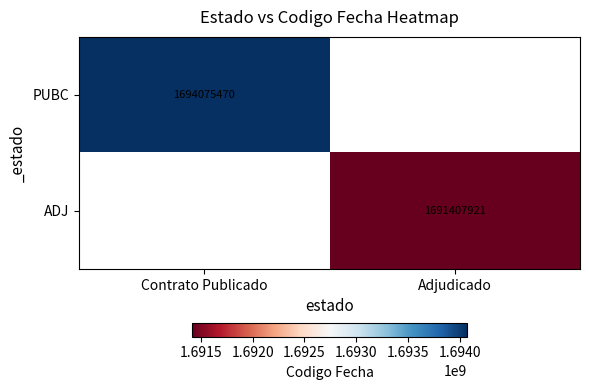

The value of PUBC at Contrato Publicado is 690669190. True or false?

False